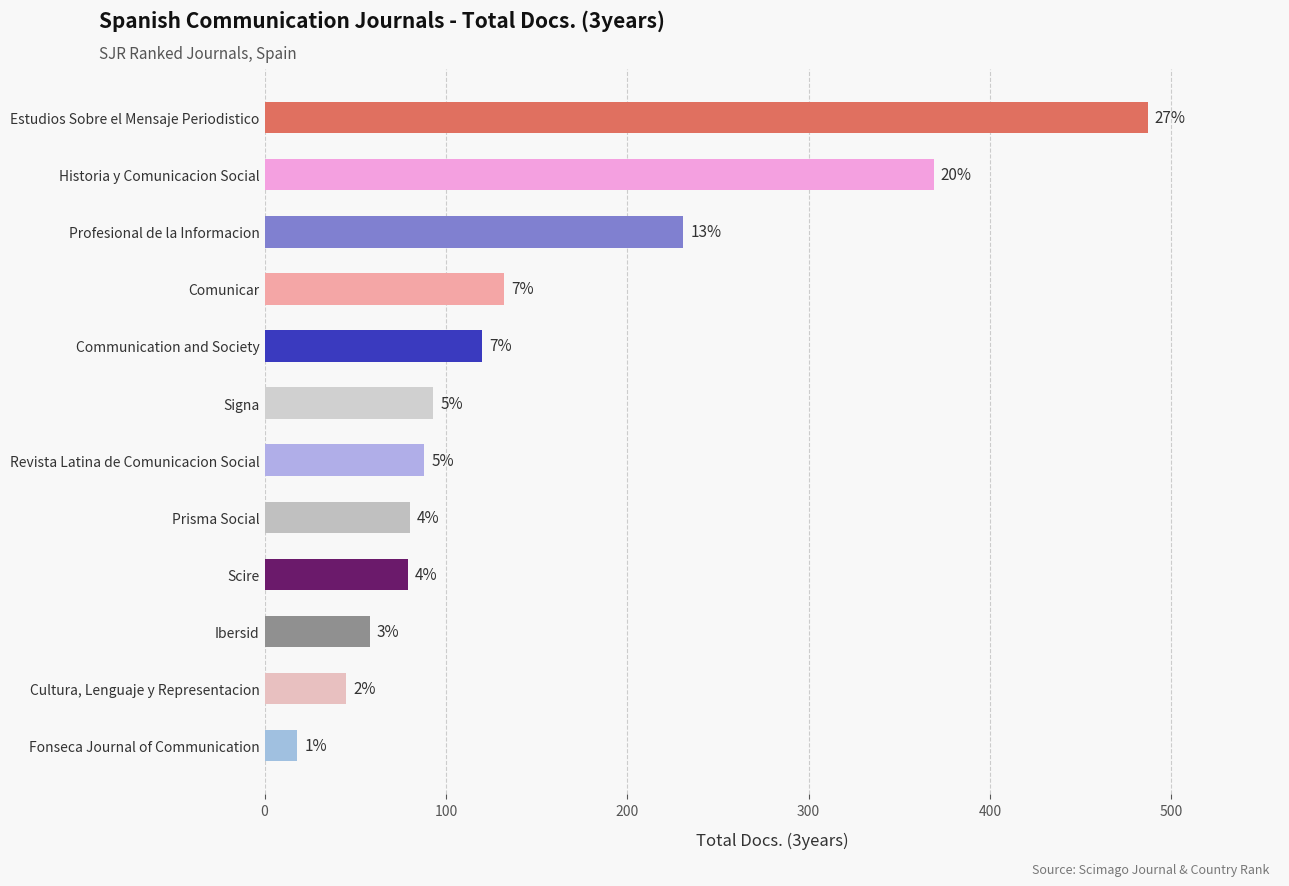

What is the difference between the maximum and second lowest values?

442